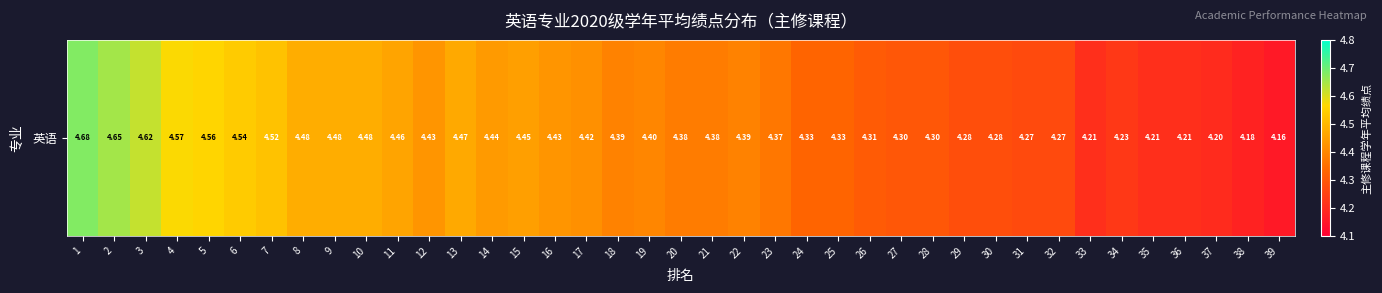

Reading left to right, what are all the values shown in this chart?

4.7	4.7	4.6	4.6	4.6	4.5	4.5	4.5	4.5	4.5	4.5	4.4	4.5	4.4	4.5	4.4	4.4	4.4	4.4	4.4	4.4	4.4	4.4	4.3	4.3	4.3	4.3	4.3	4.3	4.3	4.3	4.3	4.2	4.2	4.2	4.2	4.2	4.2	4.2